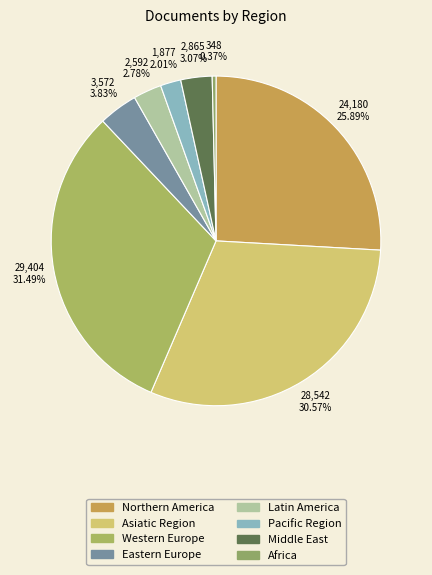

Is there any slice that represents more than half of the pie?

No